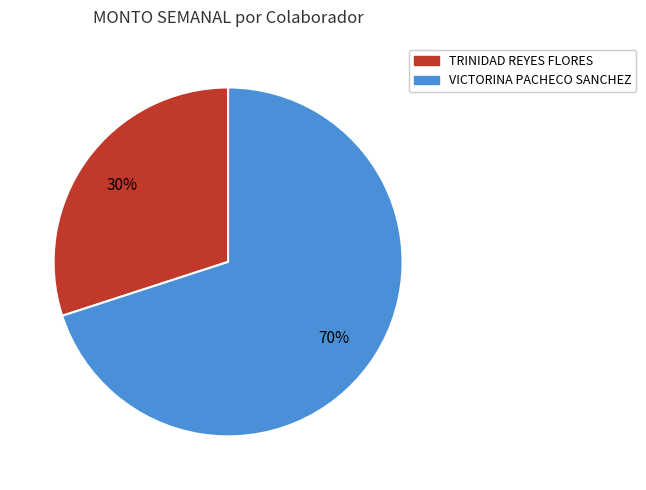

Does any single category account for the majority?

Yes